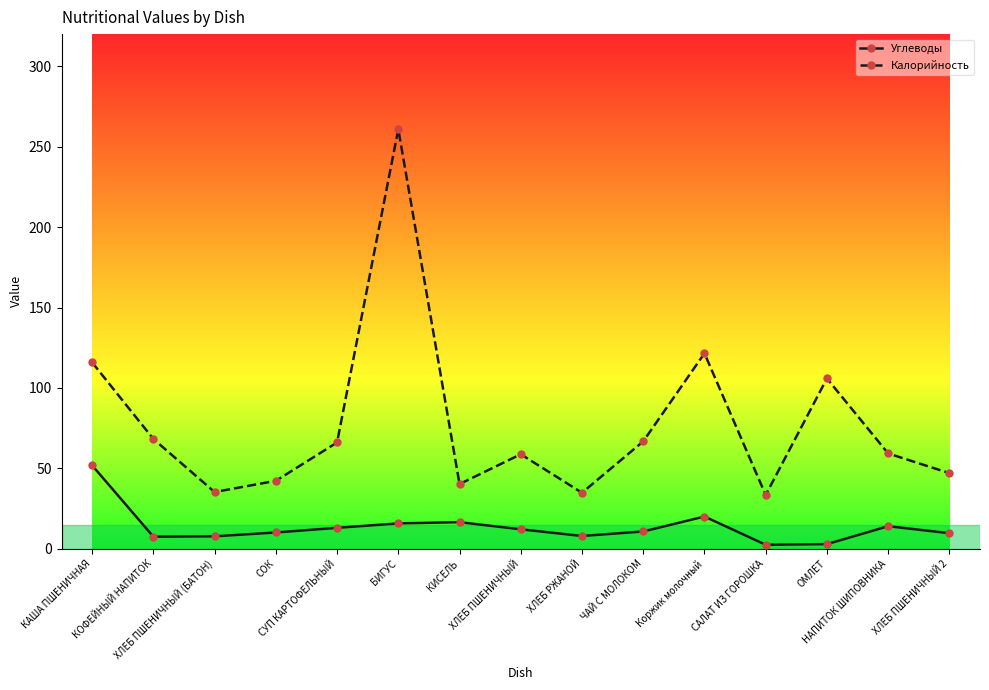

Rank the series by their maximum value, from highest to lowest.

Калорийность, Углеводы